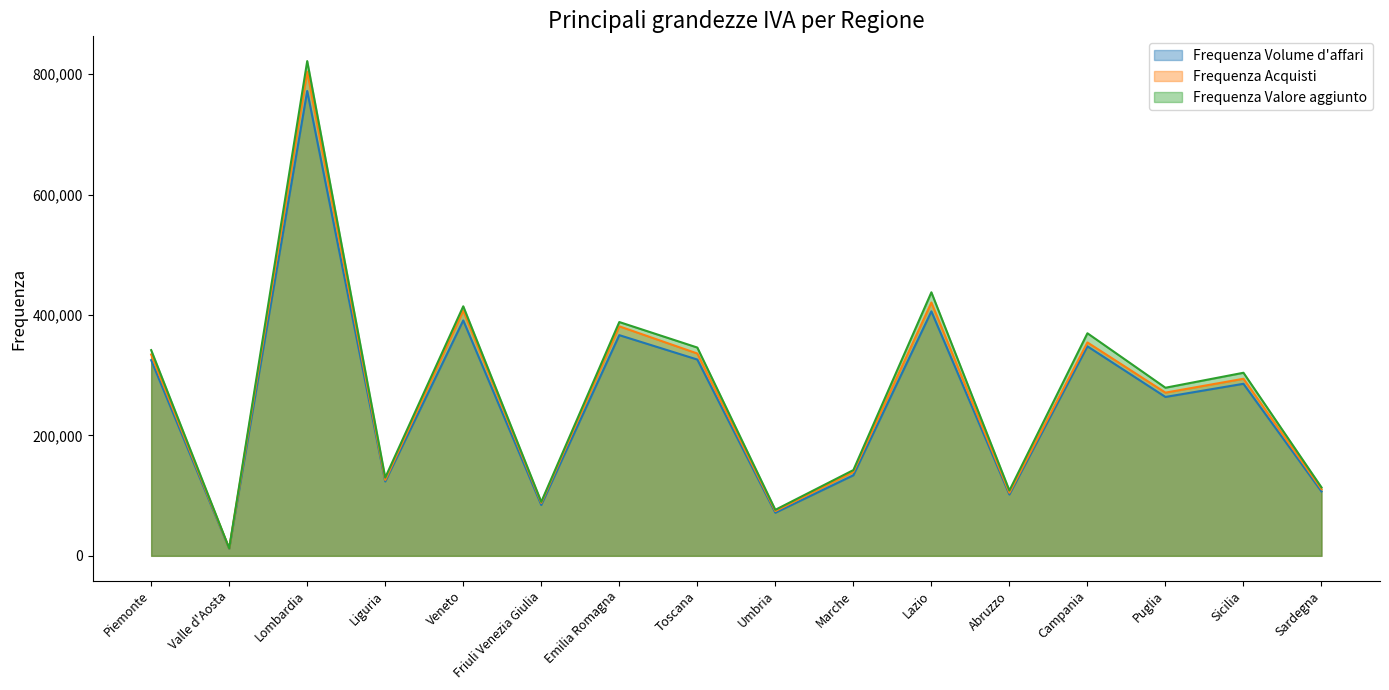

What position from the right is Lombardia?

14